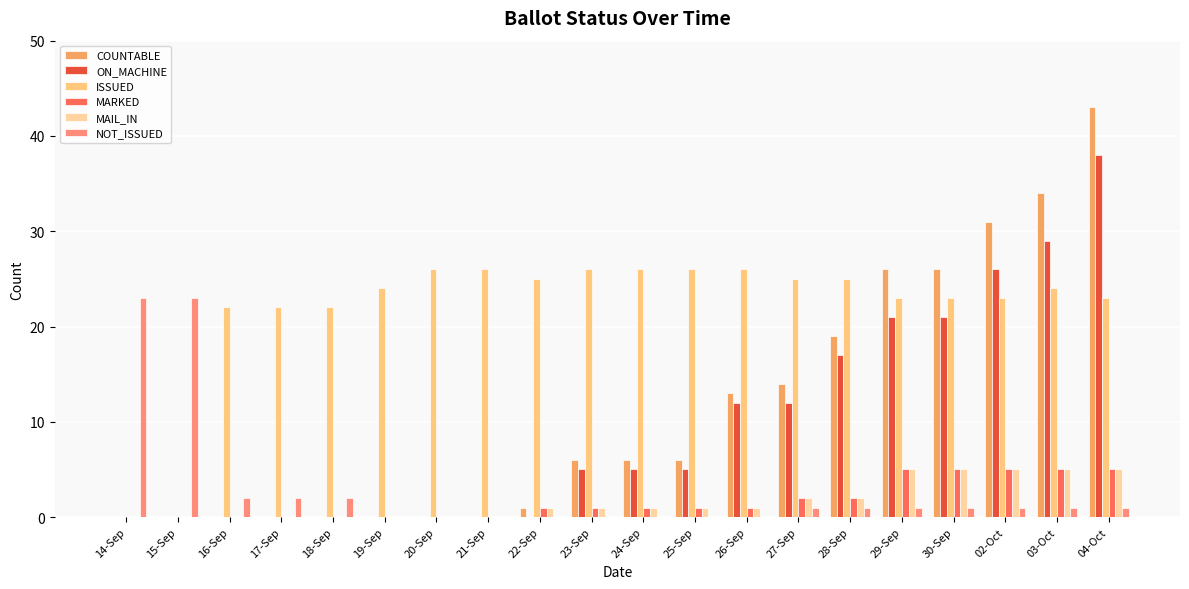

What is the sum of the MAIL_IN values at 18-Sep and 24-Sep?

1